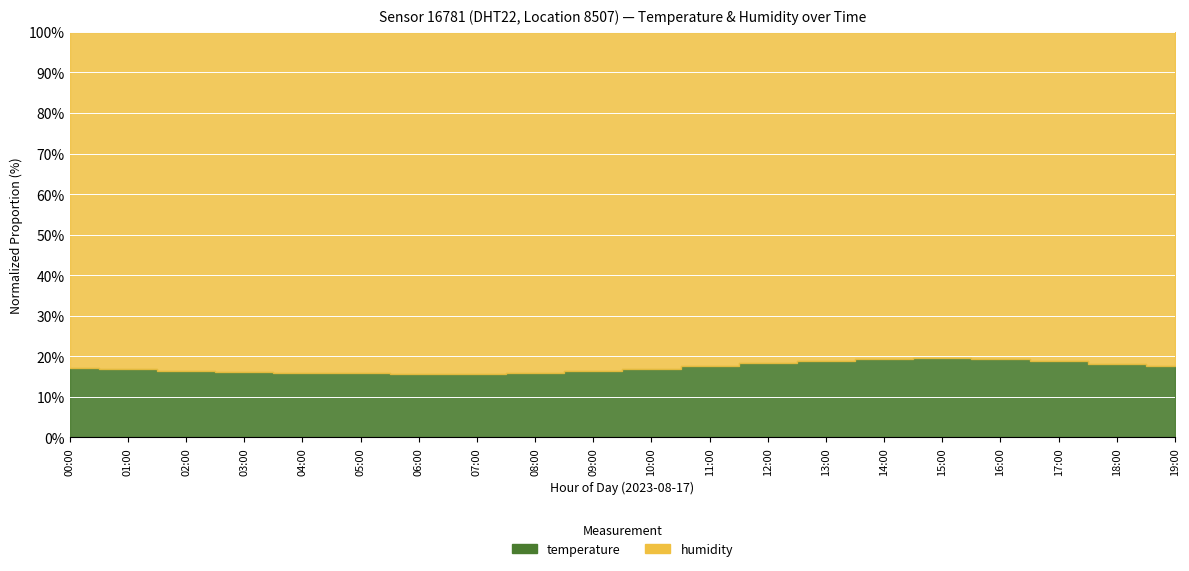

Which has a higher value, 19:00 or 01:00?

19:00